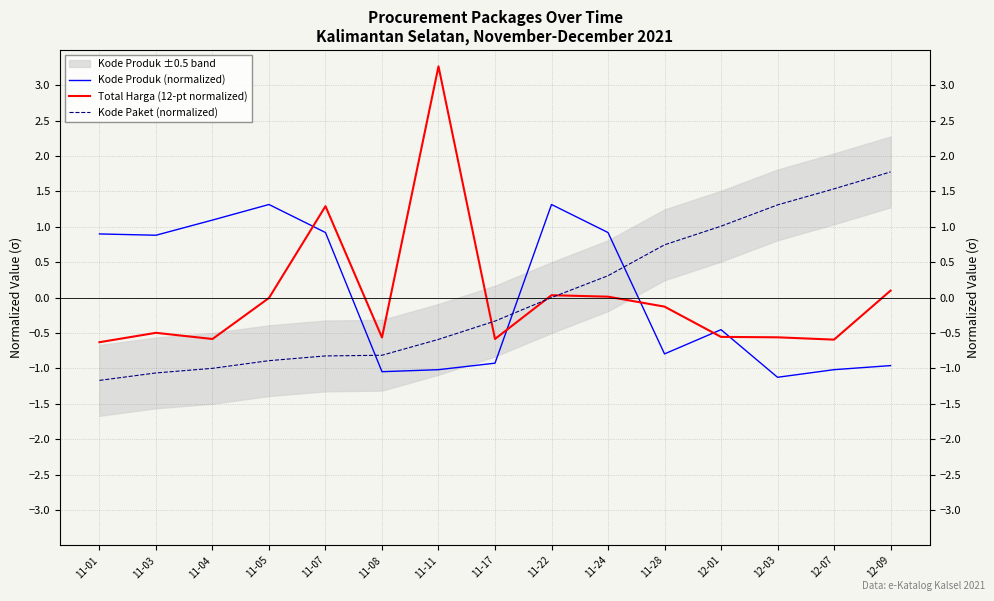

True or false: Kode Produk (normalized) has more than 2 interior local peaks.

True